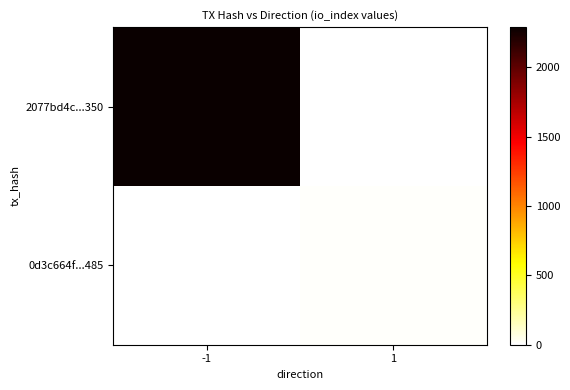

Which series has the largest total across all categories?

2077bd4c...350